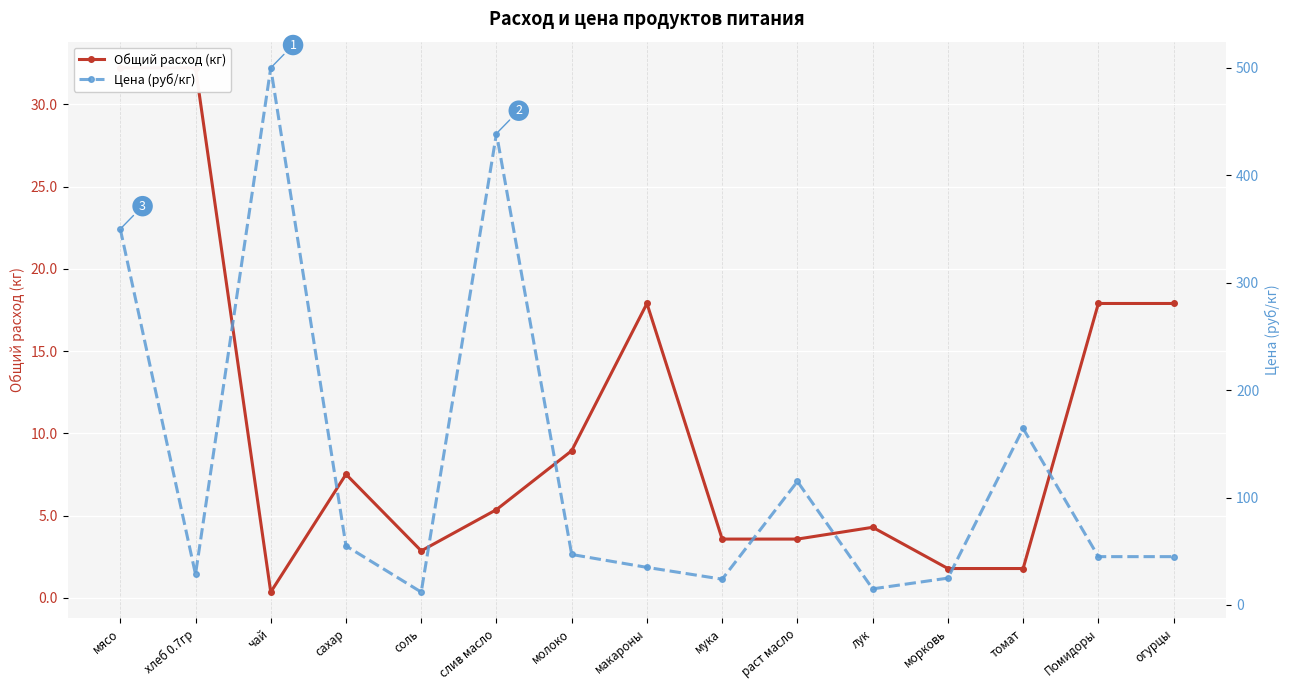

What is the highest value of the Цена (руб/кг) series?

500.0